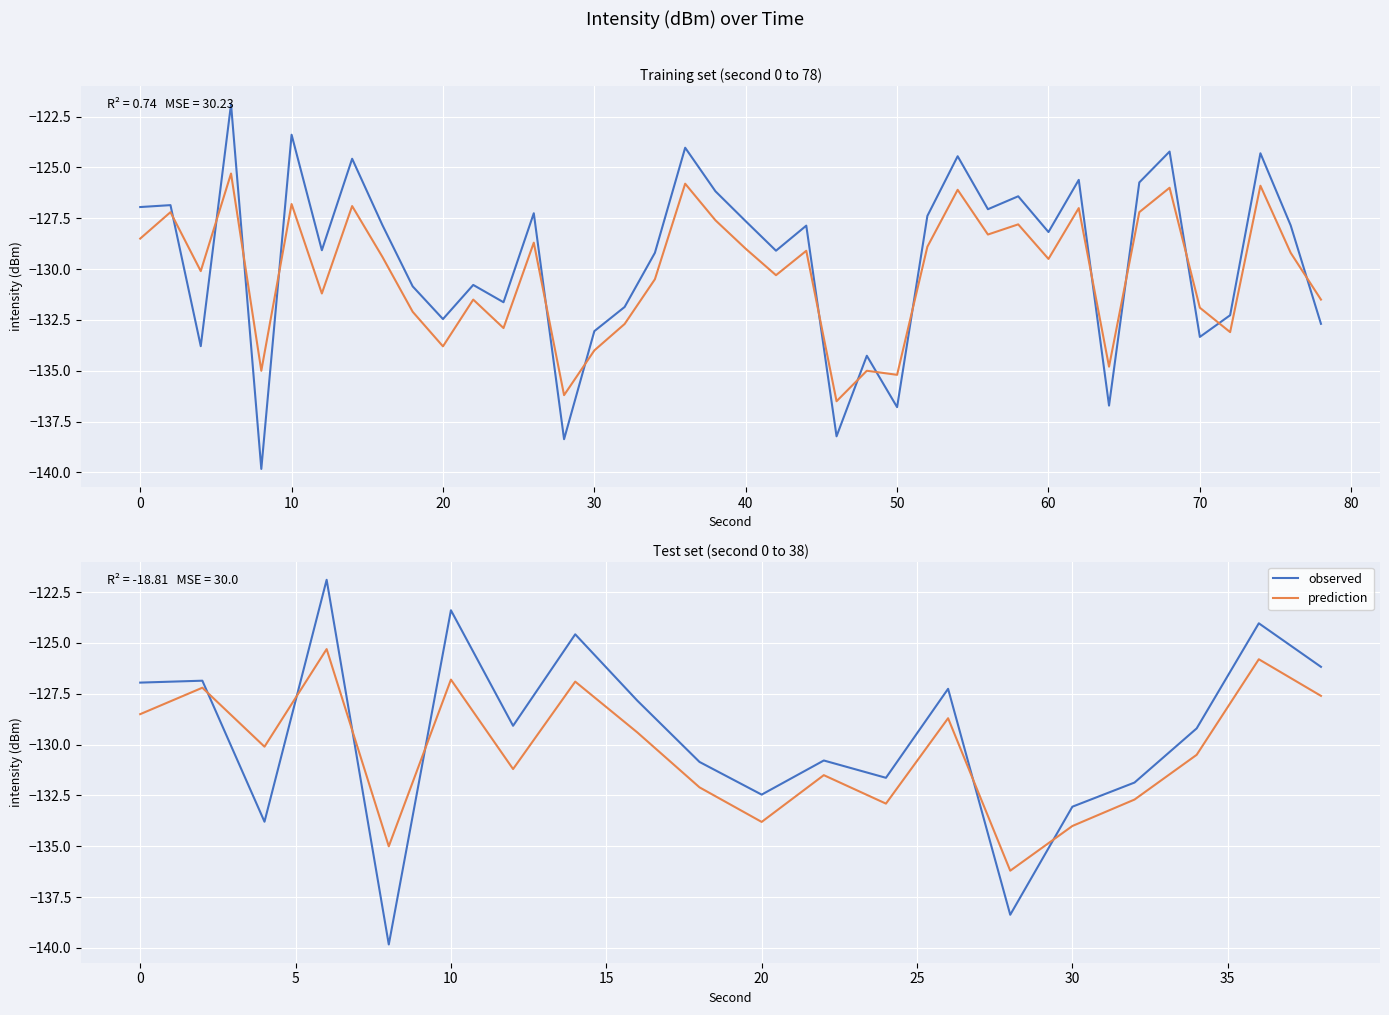

What is the difference between the maximum and minimum values in the prediction series?

10.9